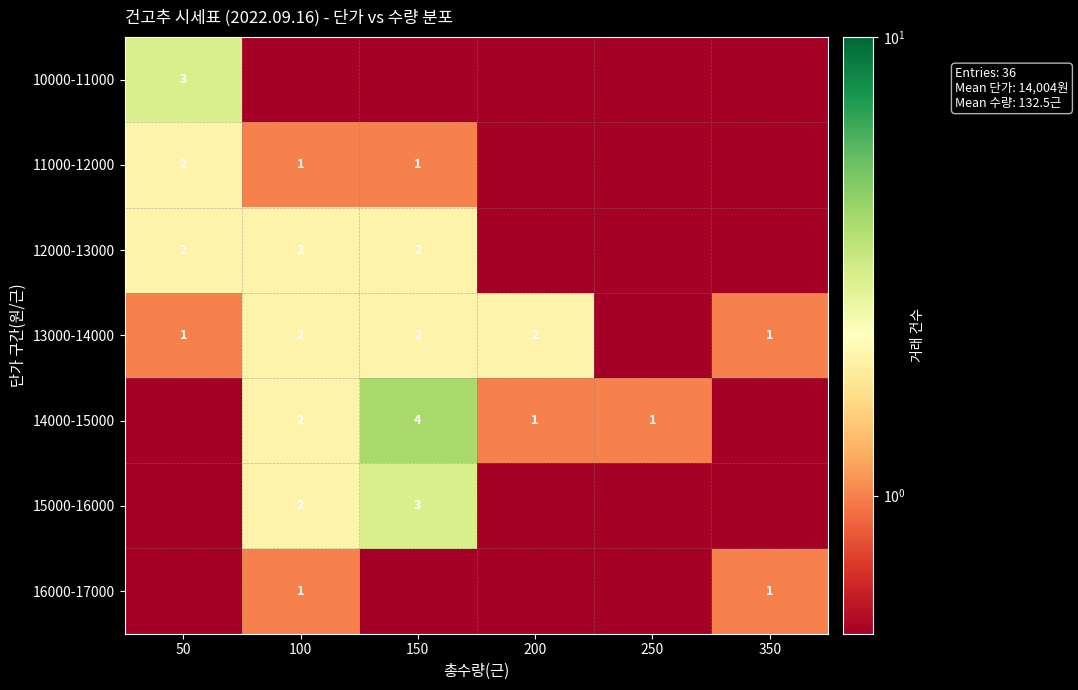

The 15000-16000 series shows 3.0 at 150. True or false?

True